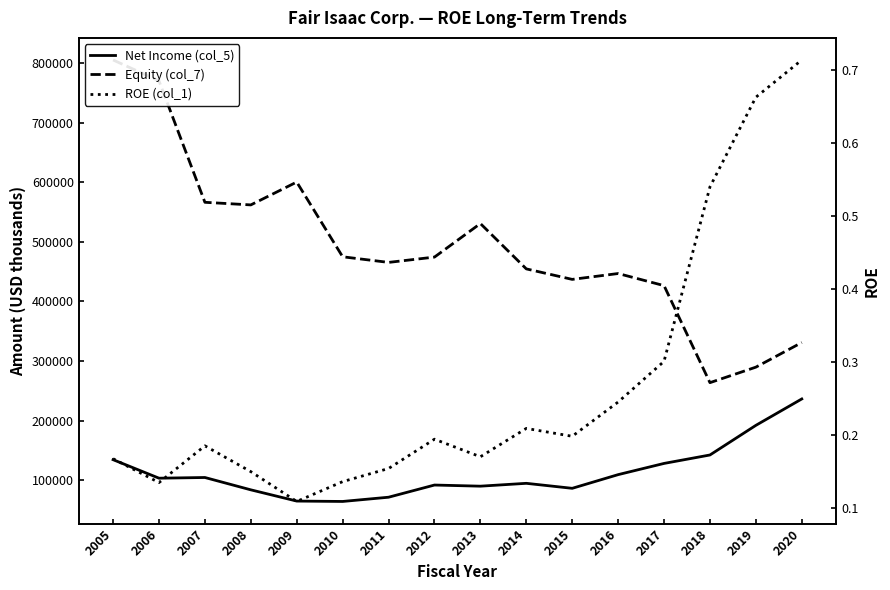

Rank the series by their average value, from highest to lowest.

Equity (col_7), Net Income (col_5), ROE (col_1)